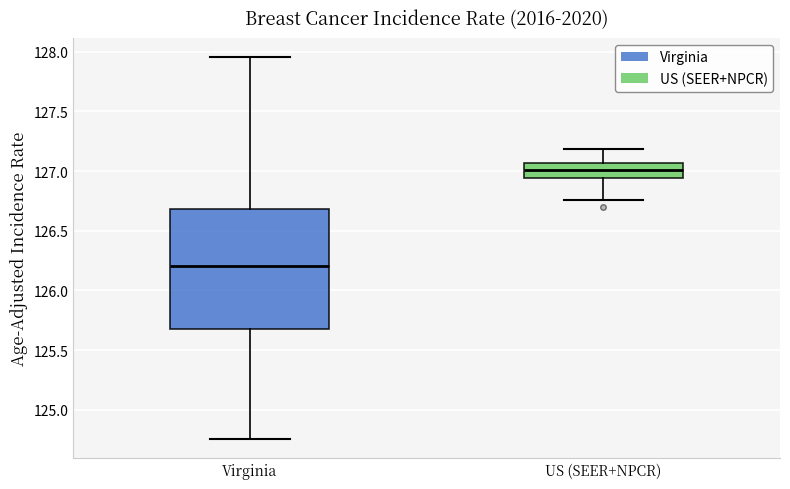

Where does the lower whisker of the box for US (SEER+NPCR) end on the y-axis? The values are not printed on the chart, so give them approximately, as read against the axis.

126.75